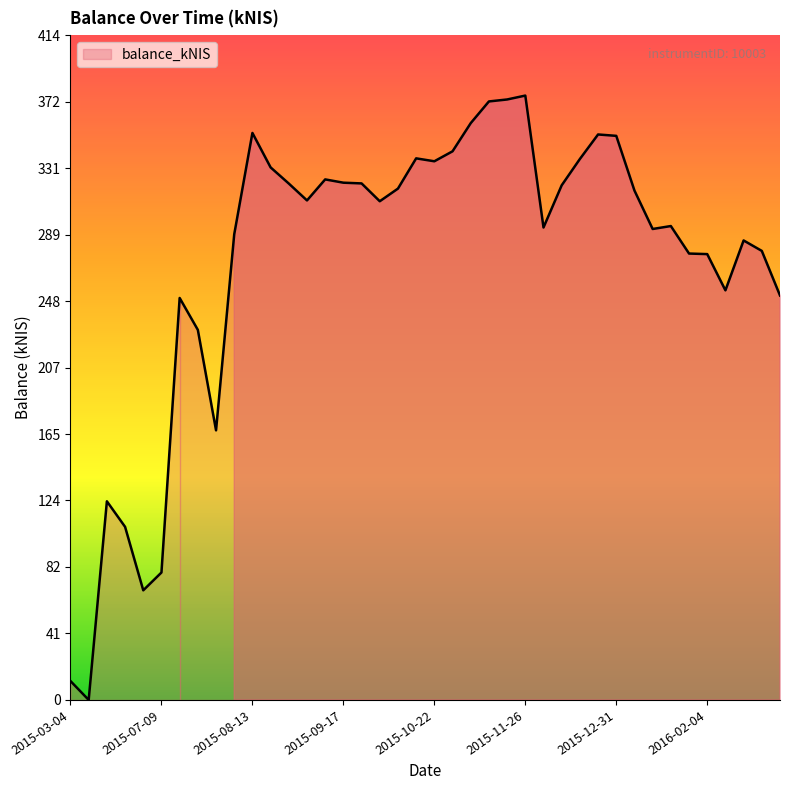

What is the greatest value displayed?

376.5